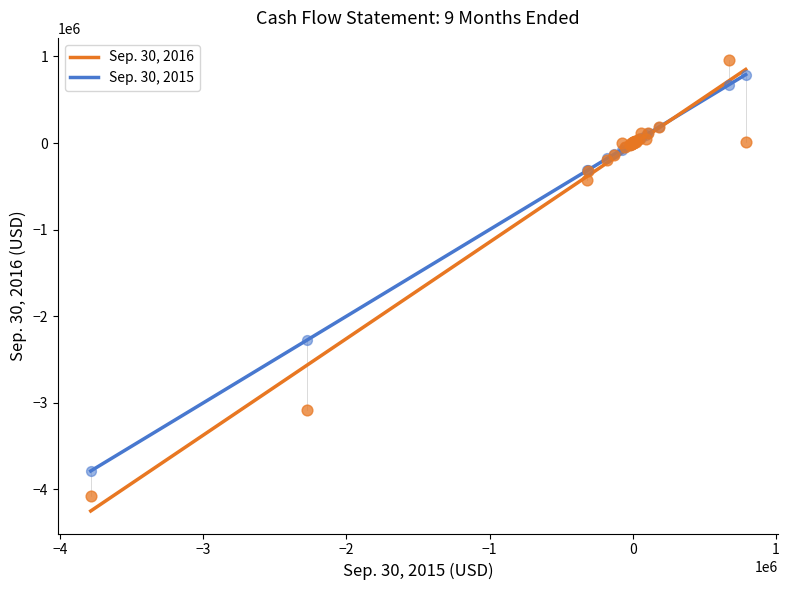

What is the X range (max minus min) for the scatter plot?

4577040